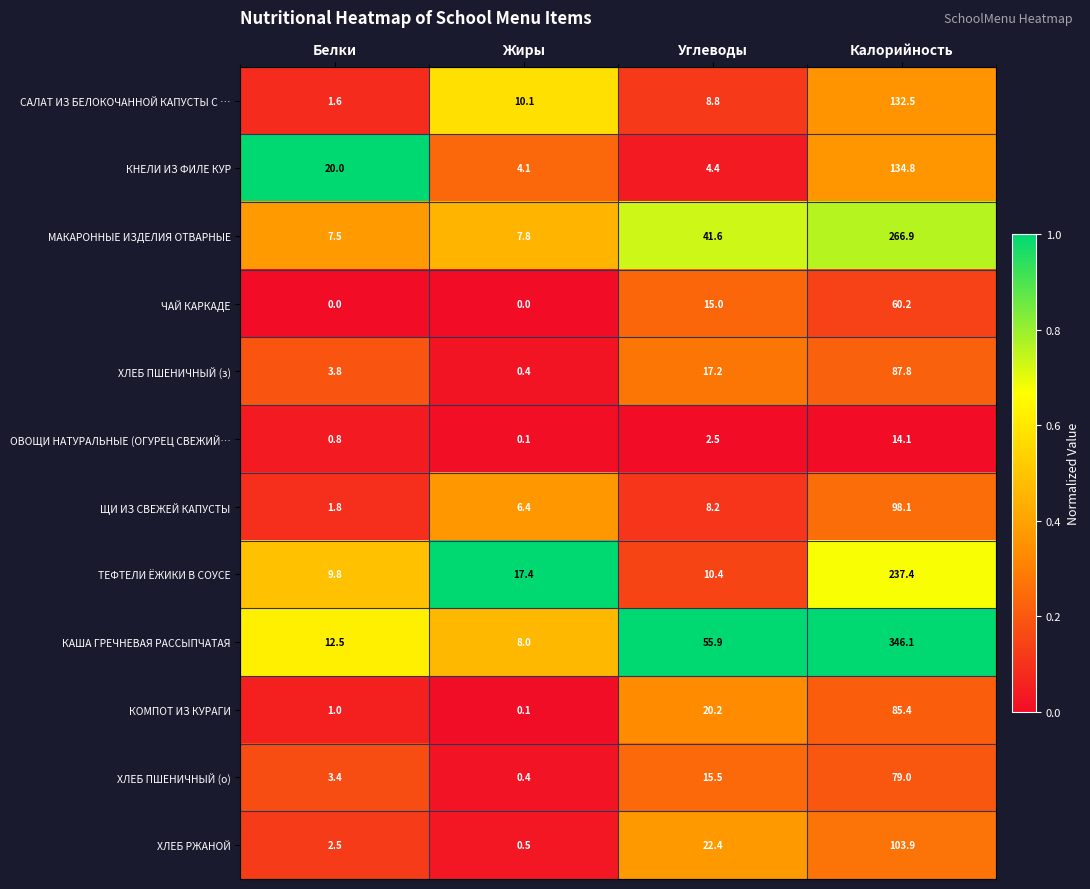

Which category has the highest value across all series?

Калорийность